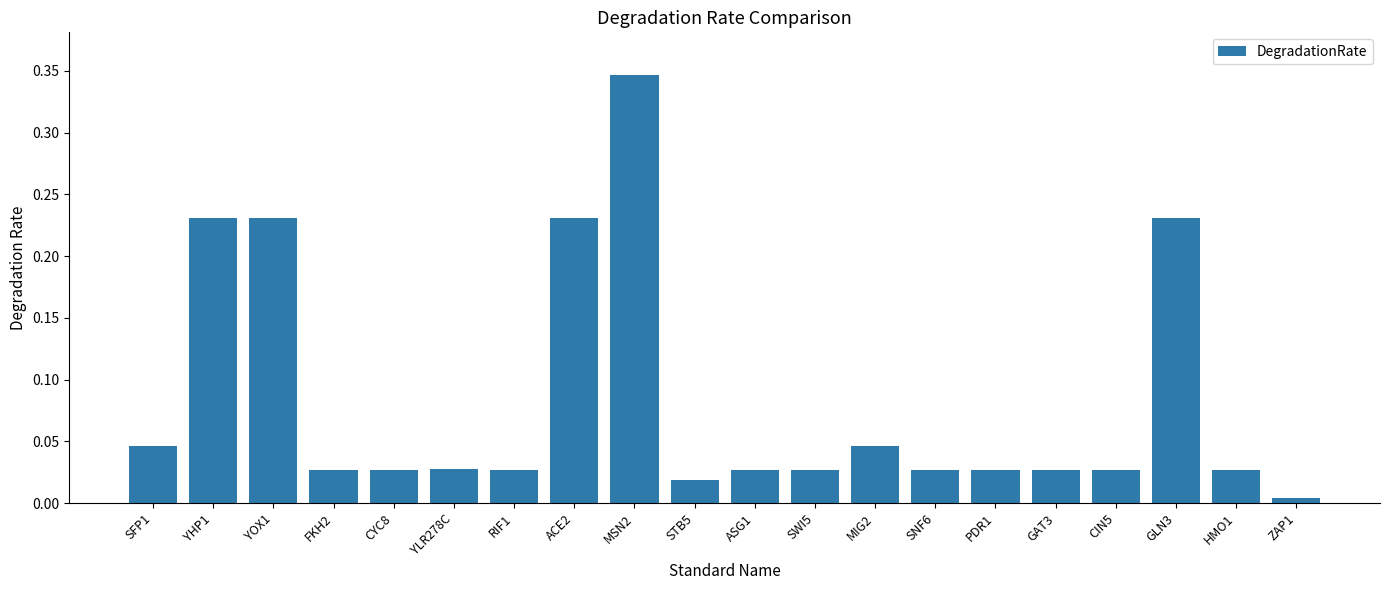

Count the number of categories in the chart.

20